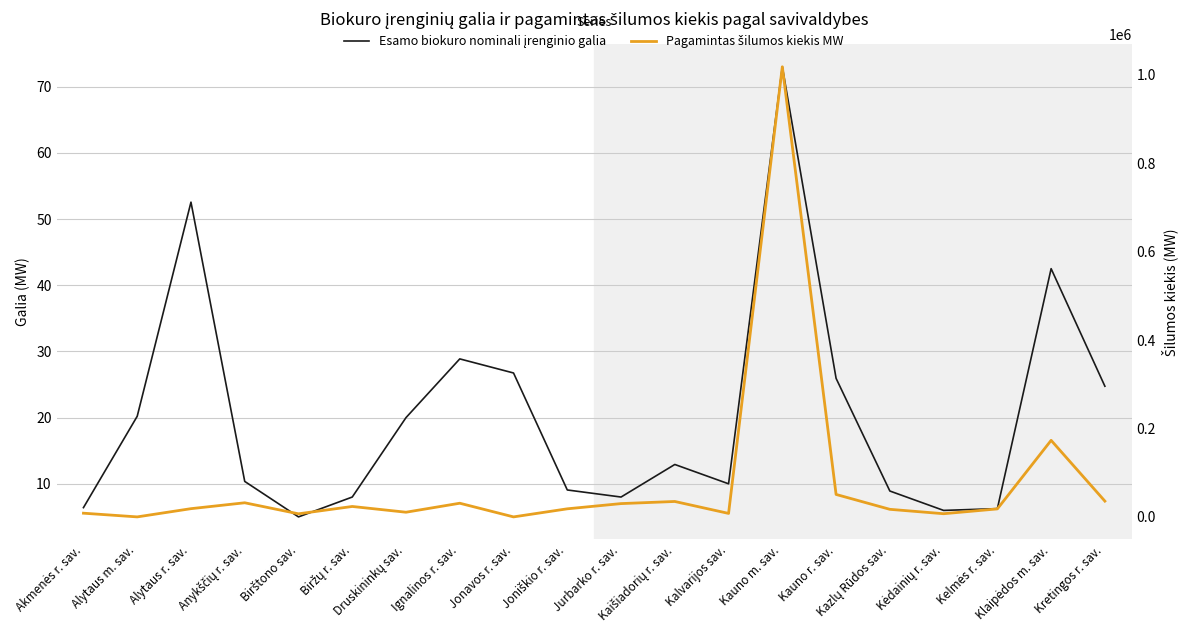

At how many categories does at least one series exceed 48501?

3